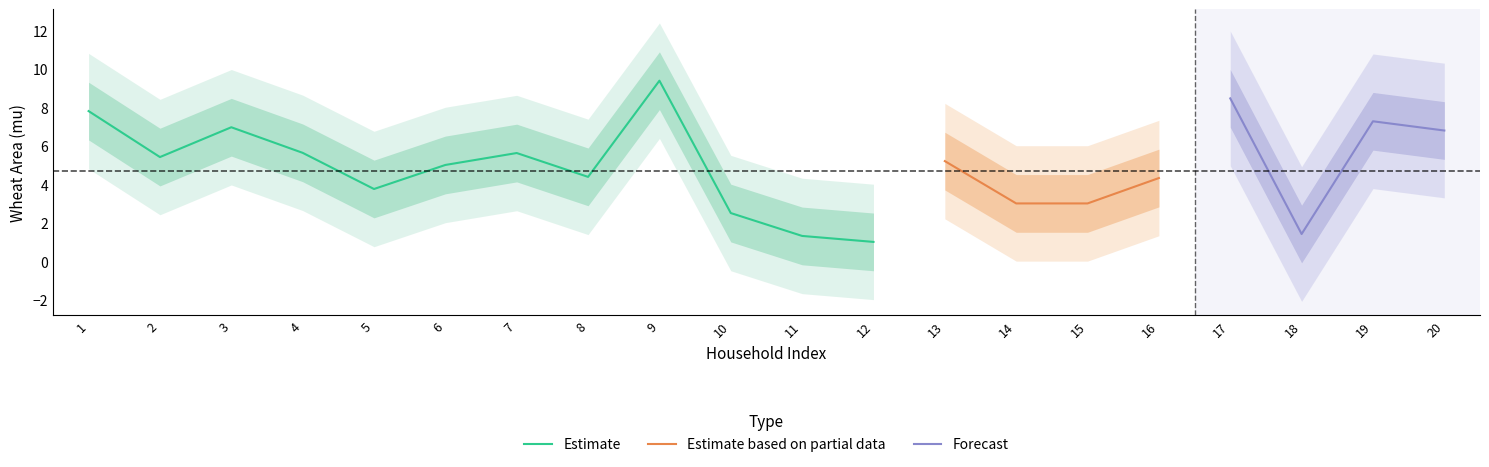

What is the highest value of the Forecast series?

8.5